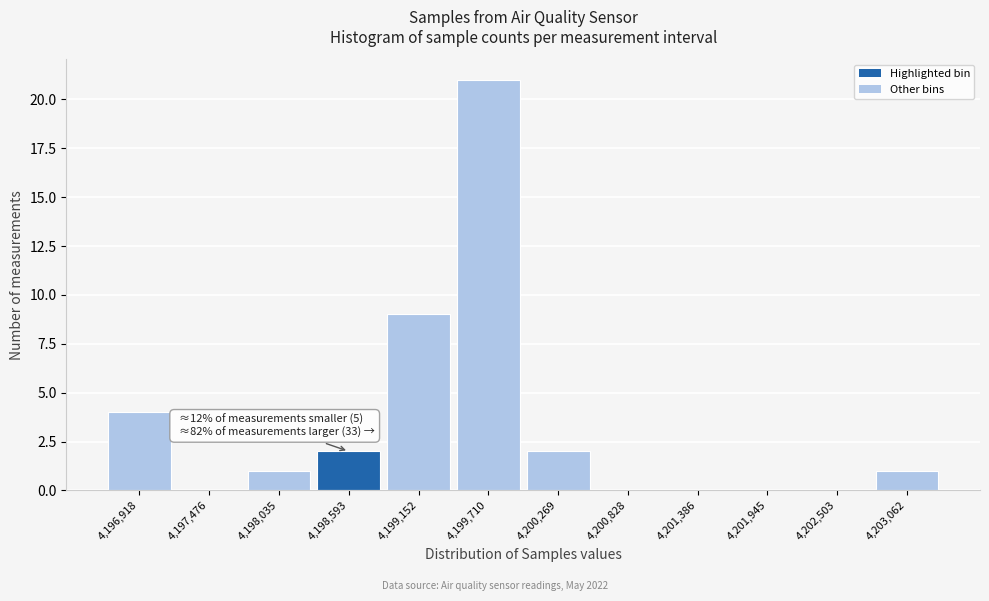

Reading left to right, list all the values displayed in this chart.

4,196,918=4	4,197,476=0	4,198,035=1	4,198,593=2	4,199,152=9	4,199,710=21	4,200,269=2	4,200,828=0	4,201,386=0	4,201,945=0	4,202,503=0	4,203,062=1